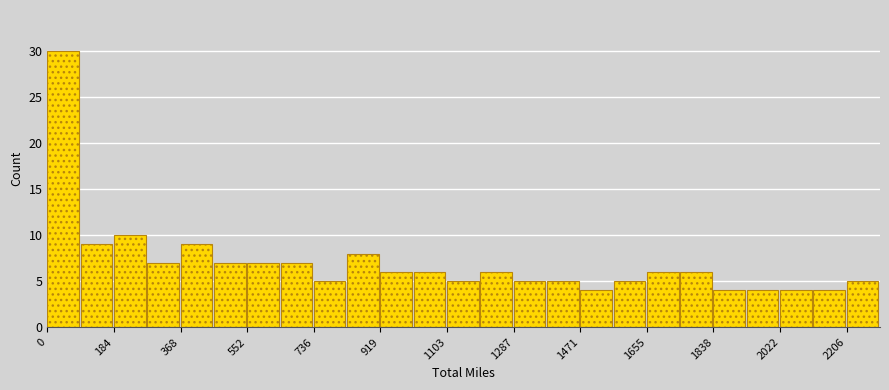

How tall is the bar that spans 740 to 820 on the x-axis? Neither the bar edges nor the heights are printed on the chart, so give them approximately, as read against the axes.

5